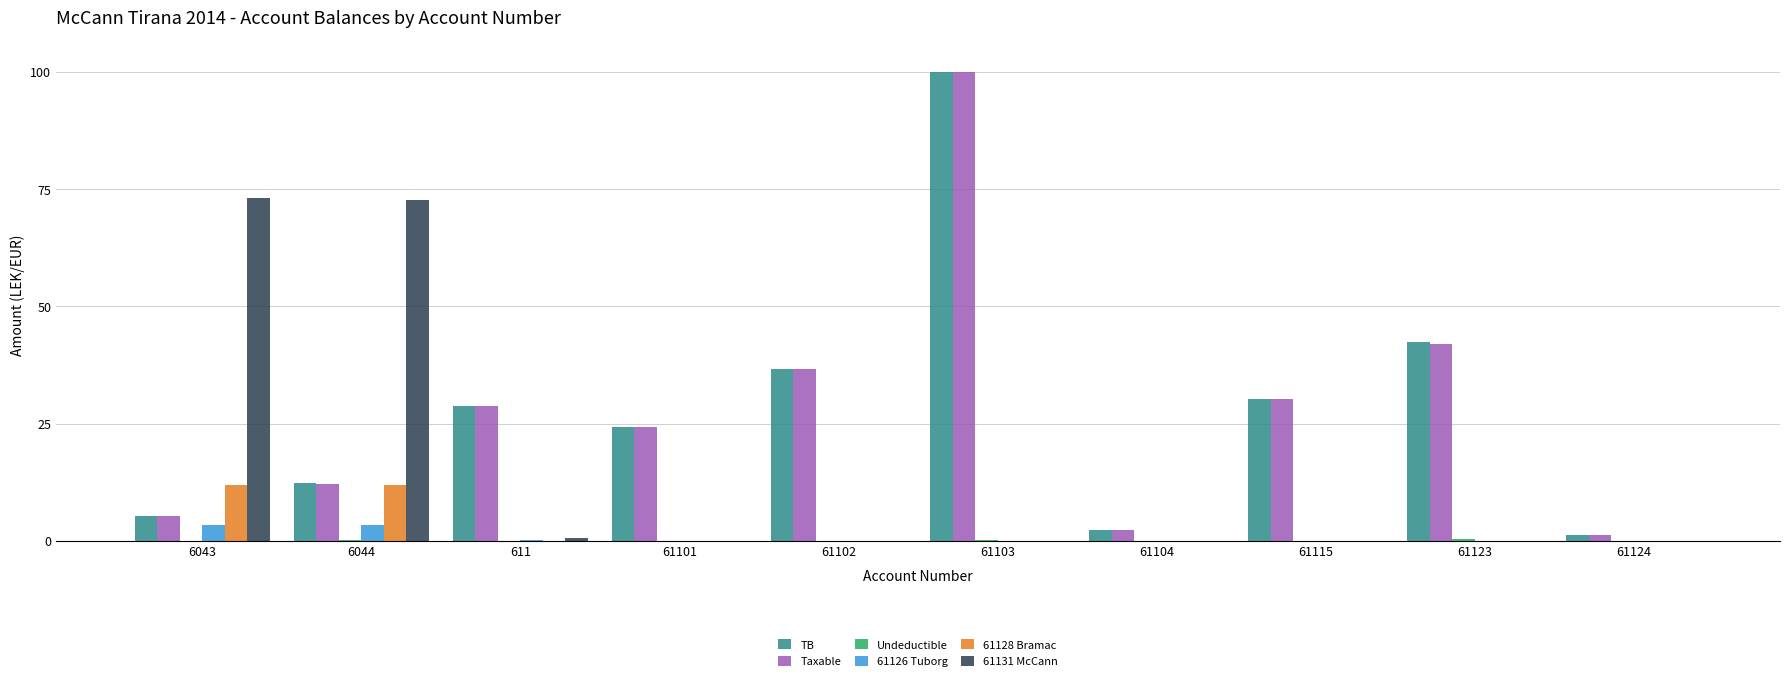

At which category is the sum across all series the highest?

61103